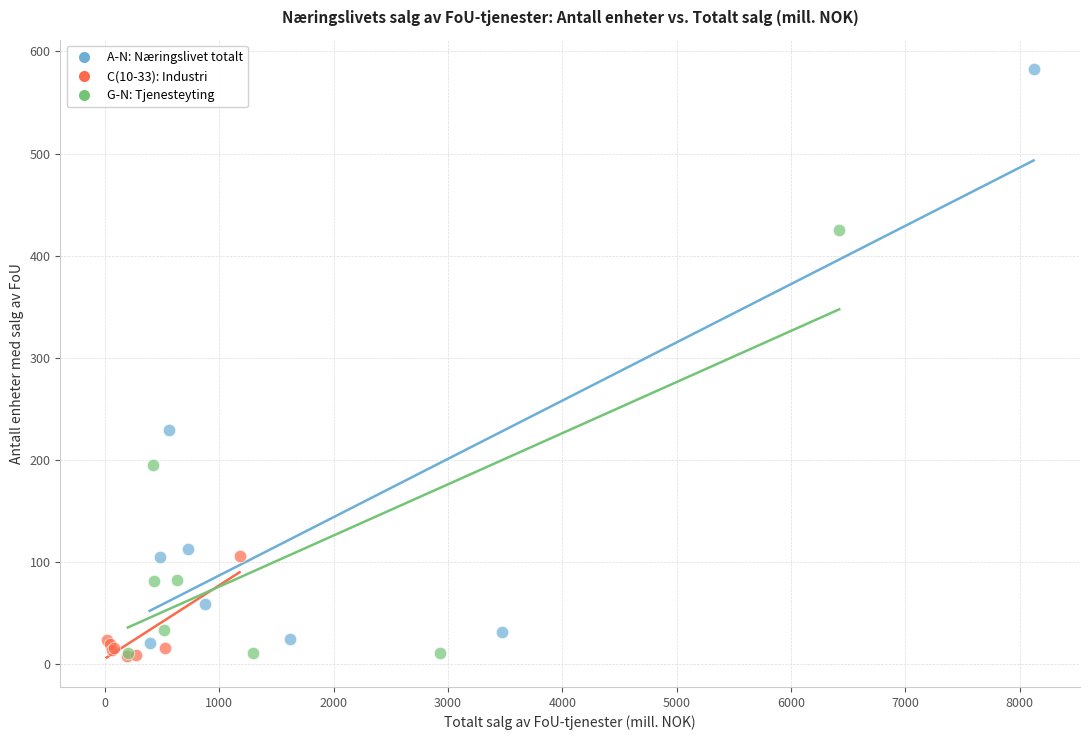

Which series reaches the maximum Y coordinate?

A-N: Næringslivet totalt